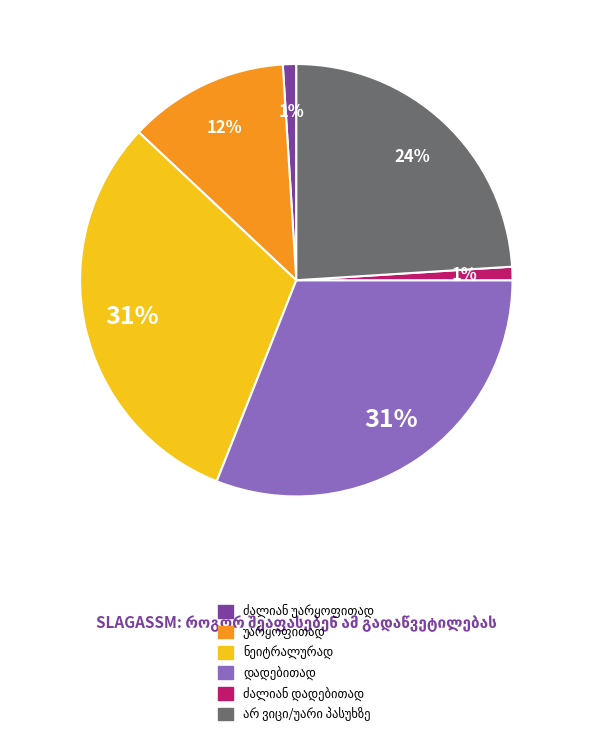

How many segments does this pie chart have?

6